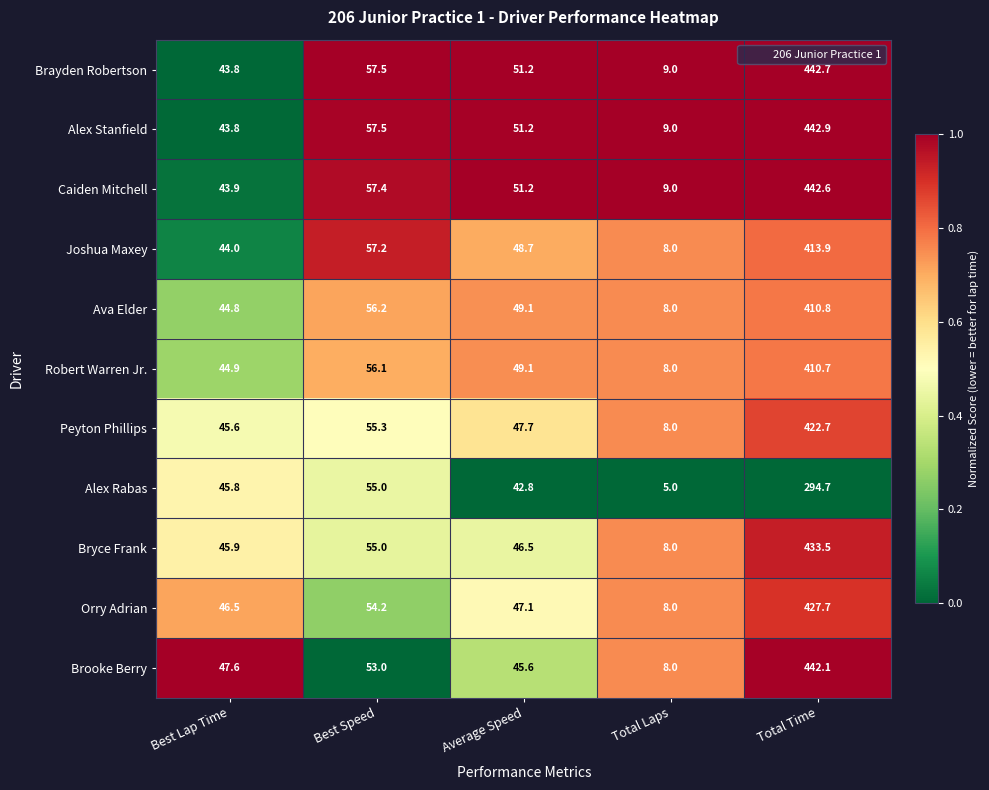

List the series in order of their peak value, lowest first.

Alex Rabas, Robert Warren Jr., Ava Elder, Joshua Maxey, Peyton Phillips, Orry Adrian, Bryce Frank, Brooke Berry, Caiden Mitchell, Brayden Robertson, Alex Stanfield